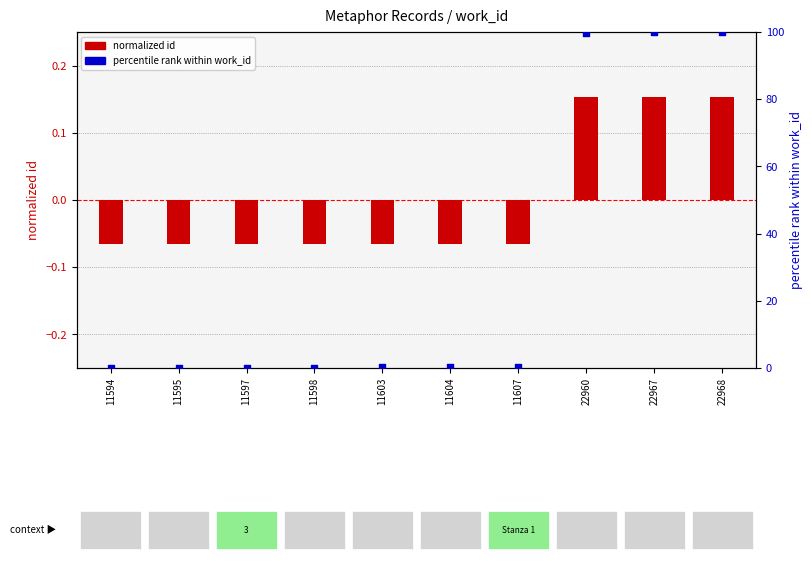

Which series has the widest spread of Y values?

percentile rank within work_id